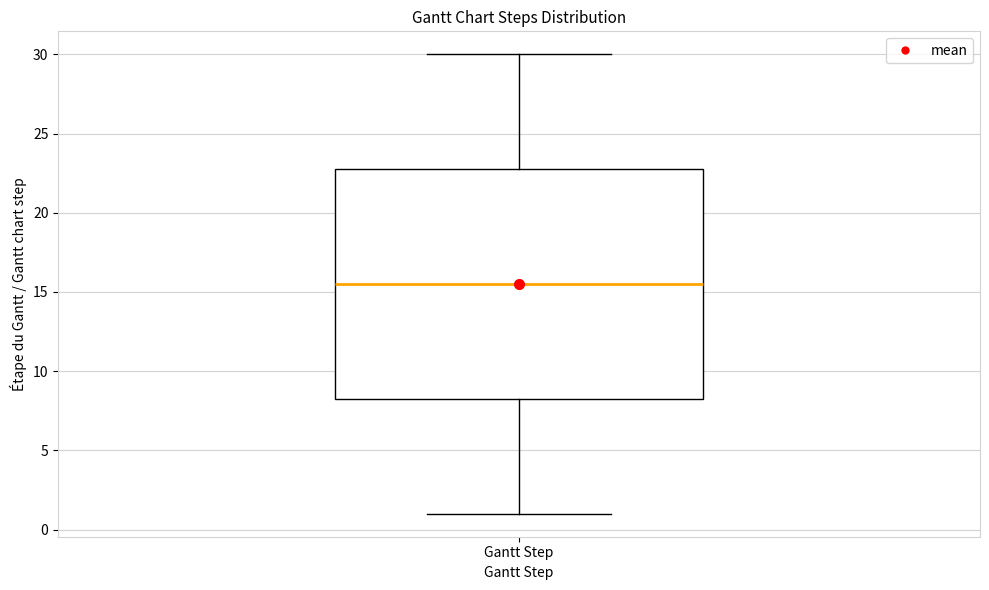

Transcribe this box plot: give where the median line is, the range the box spans, and where the two whiskers end, as read against the y-axis. The values are not printed on the chart, so give them approximately, as read against the axis.

median 15.5, box 8.5 to 23.0, whiskers 1.0 to 30.0